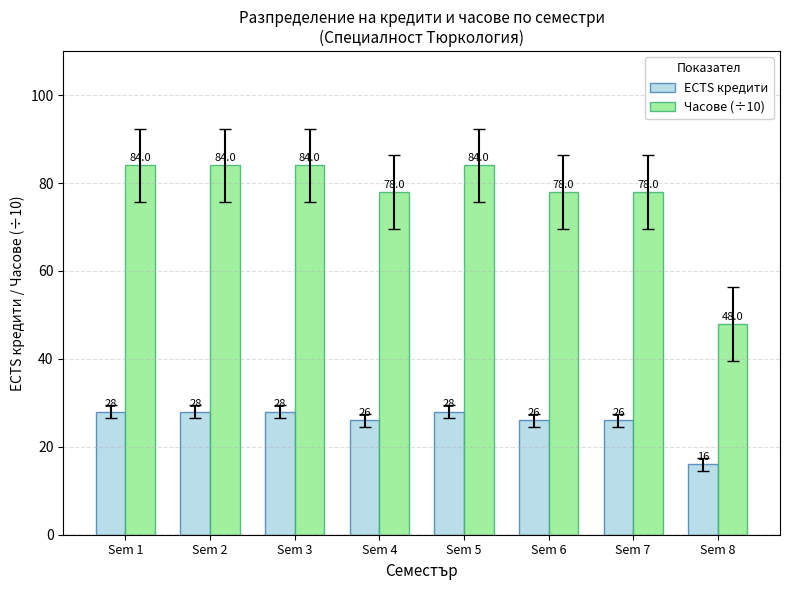

List the series in order of their peak value, highest first.

Часове (÷10), ECTS кредити